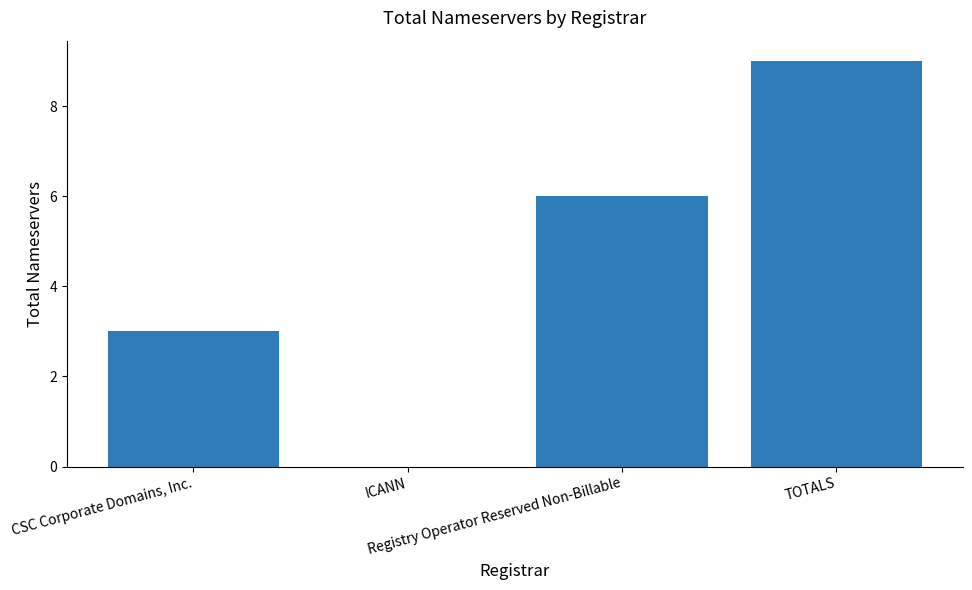

What is the sum of all values?

18